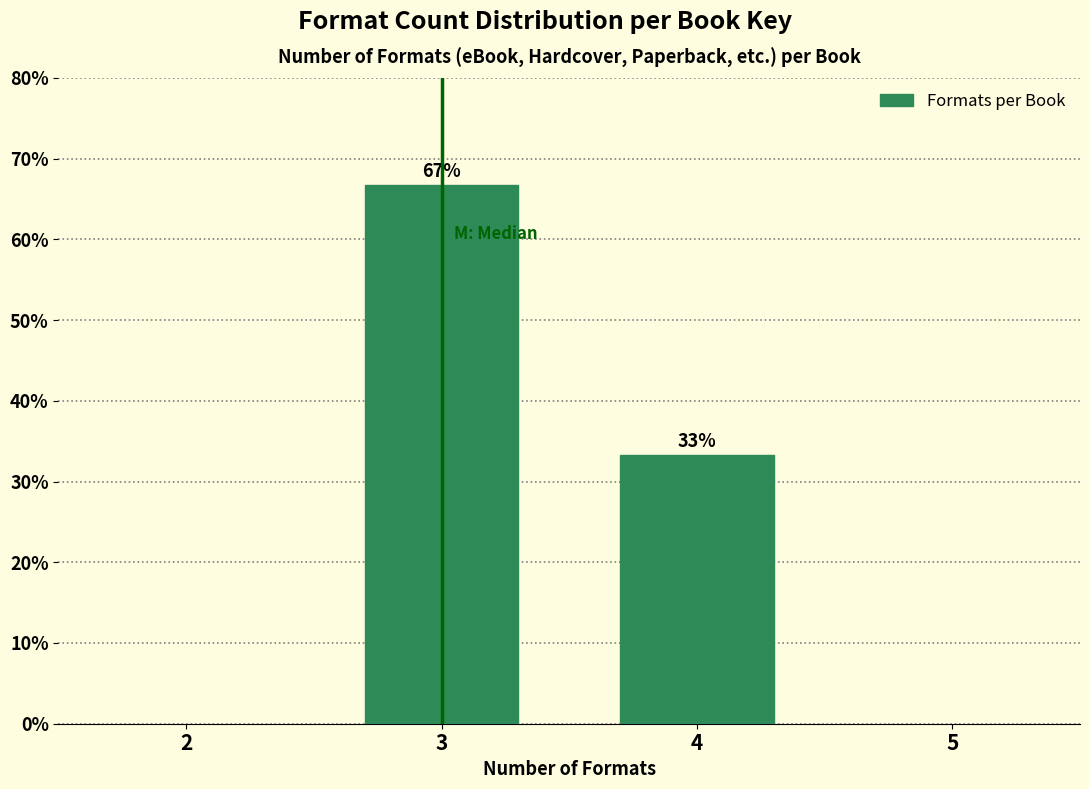

List the labels in order of value, smallest first.

4, 3